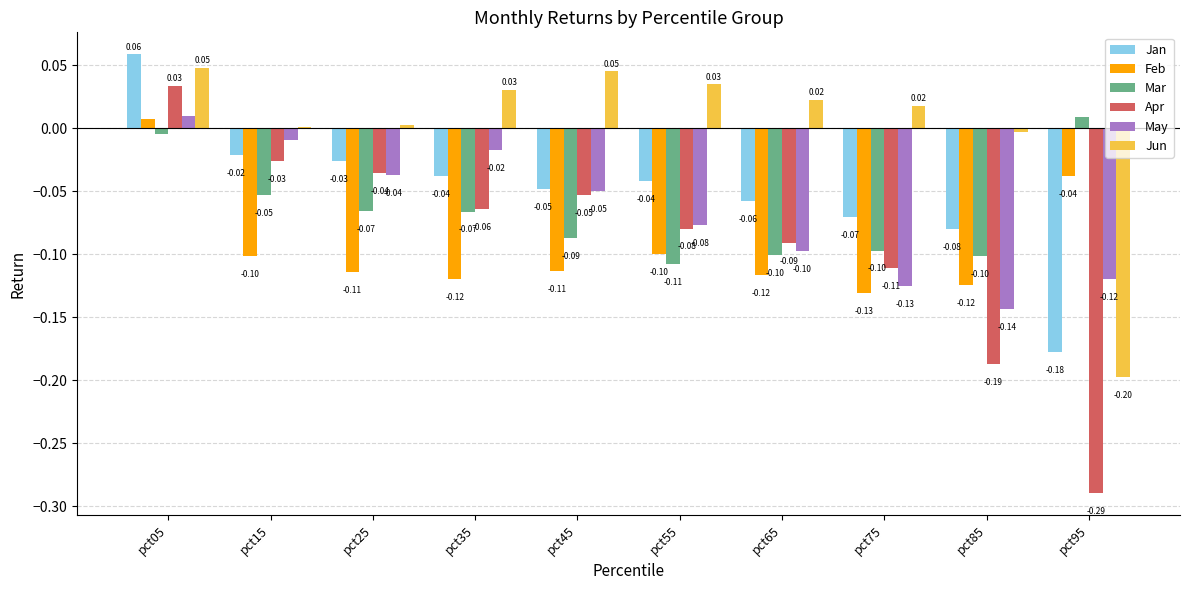

At which label does Apr first exceed 0?

pct05